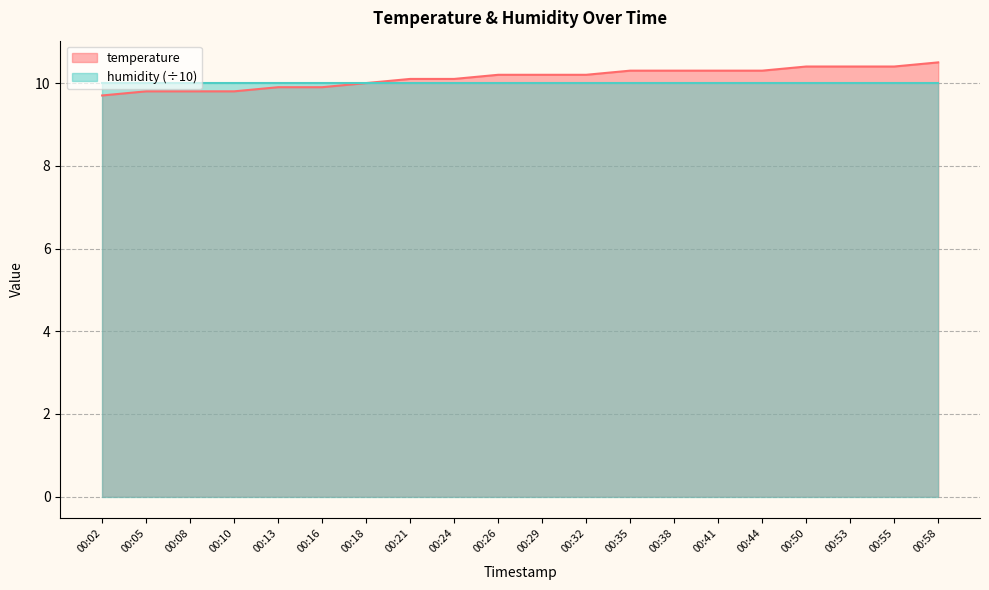

Is it true that the value at 00:16 is 4.8?

False